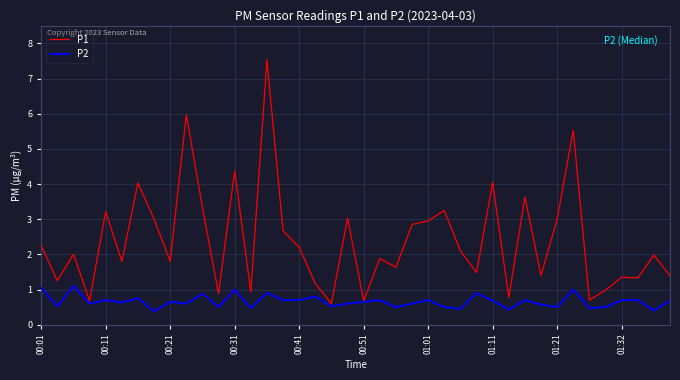

How many lines are shown in the chart?

2